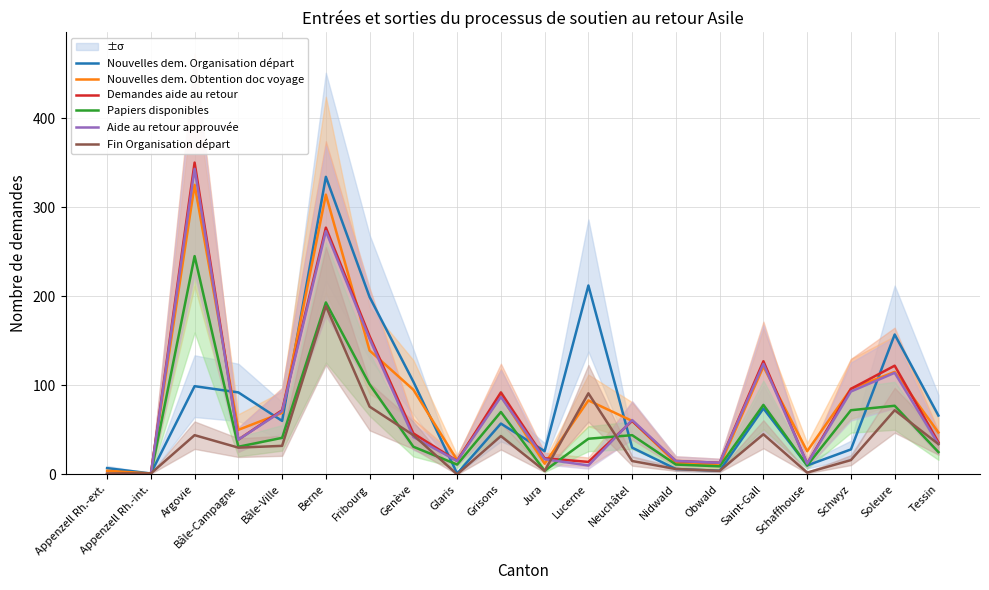

True or false: Nouvelles dem. Organisation départ has more than 1 points higher than both neighbors.

True